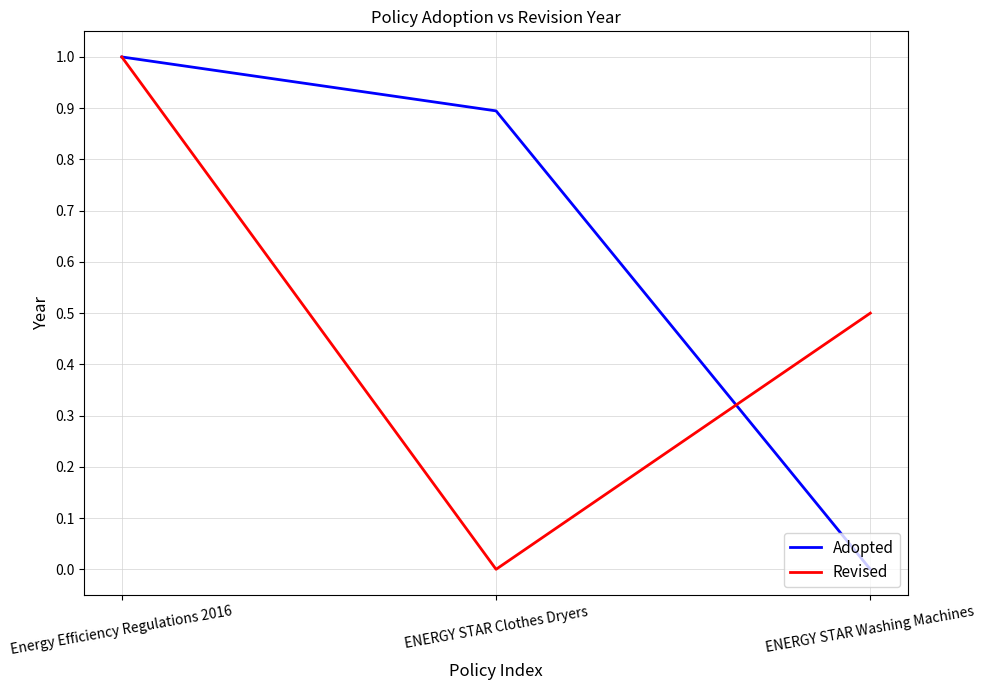

The Adopted series shows 0.9 at ENERGY STAR Clothes Dryers. True or false?

True